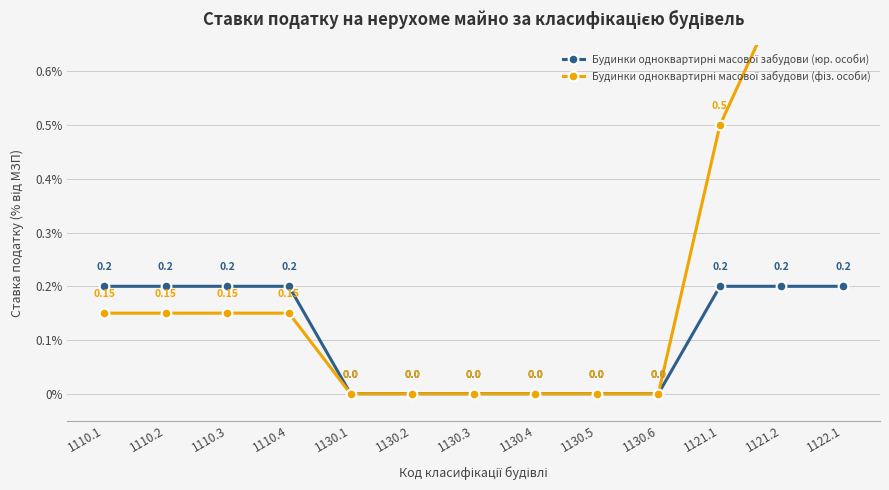

True or false: Будинки одноквартирні масової забудови (юр. особи) and Будинки одноквартирні масової забудови (фіз. особи) cross at least once.

False